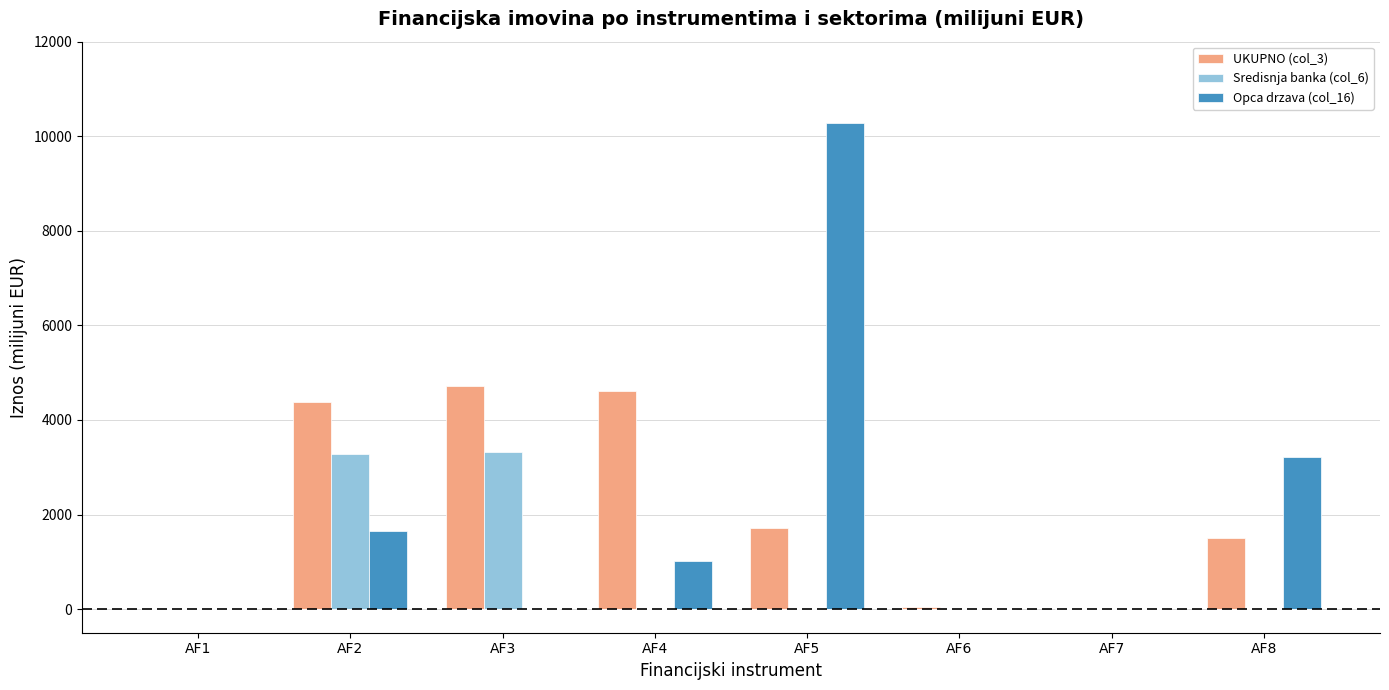

What is the sum of all Opca drzava (col_16) values?

16170.8